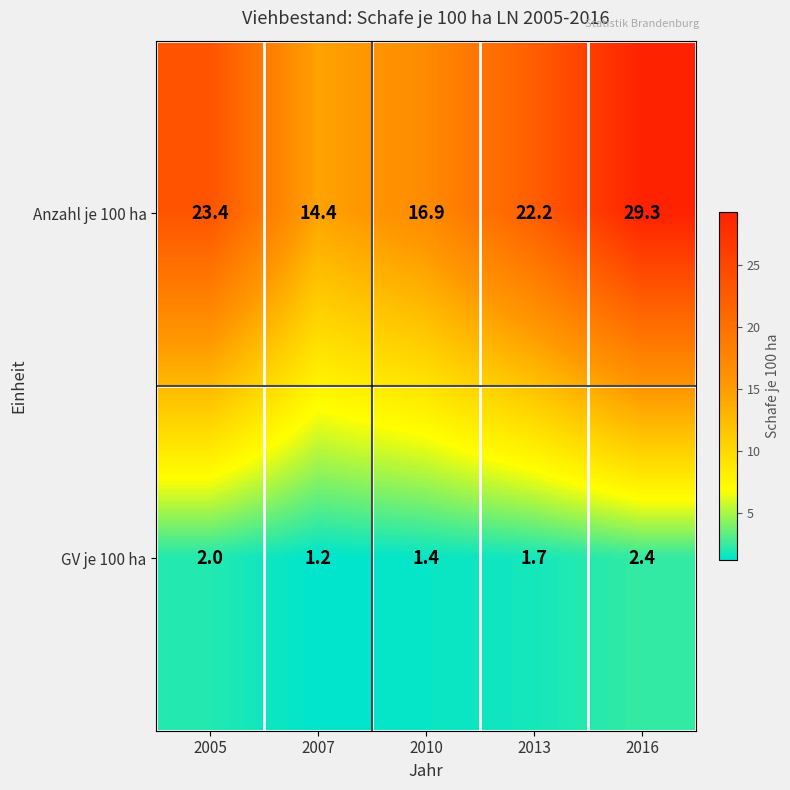

What is the difference between the highest and lowest values at 2013?

20.5